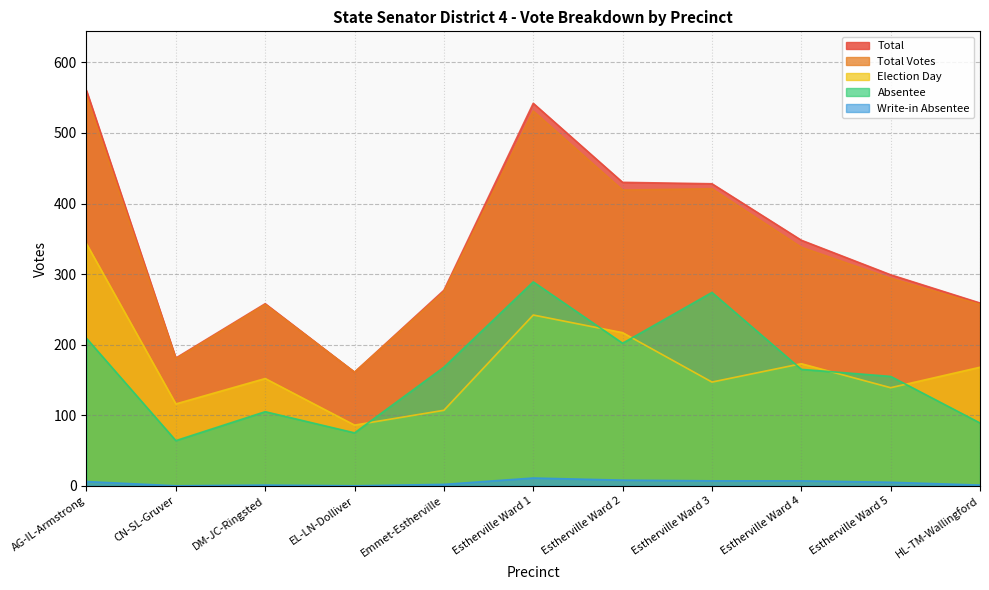

What is the sum of all Election Day values?

1890